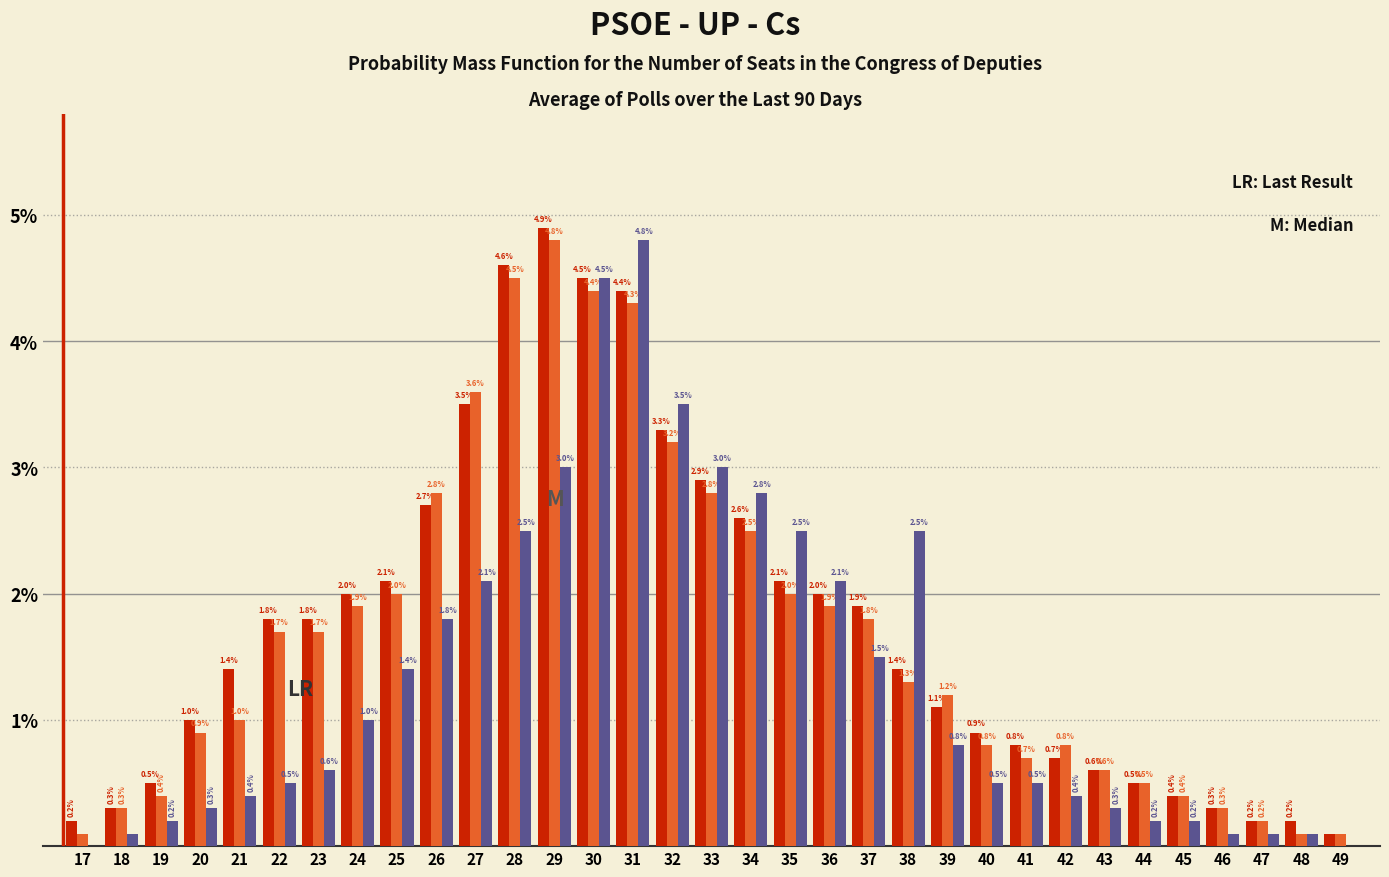

What is the total value across all series at 18?

0.7